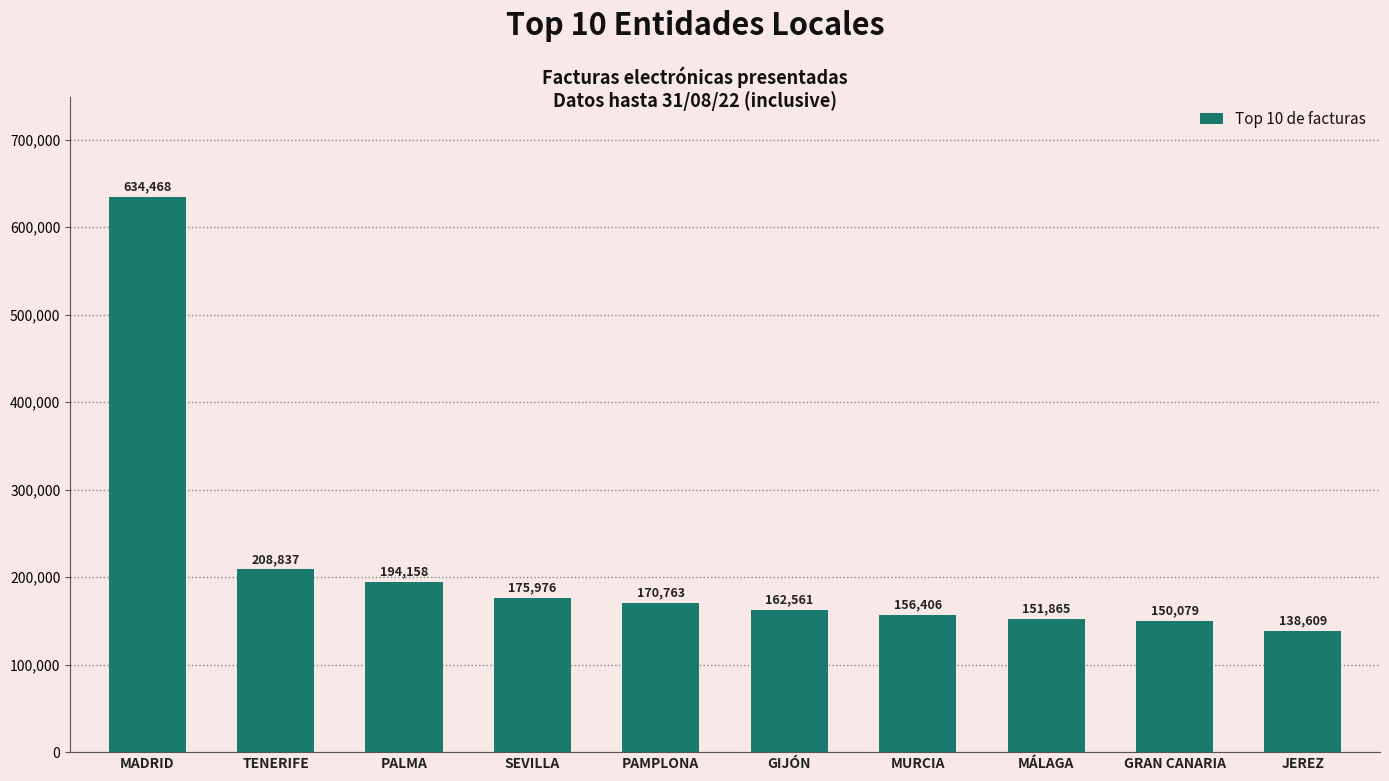

Is it true that the value at SEVILLA is 175976?

True